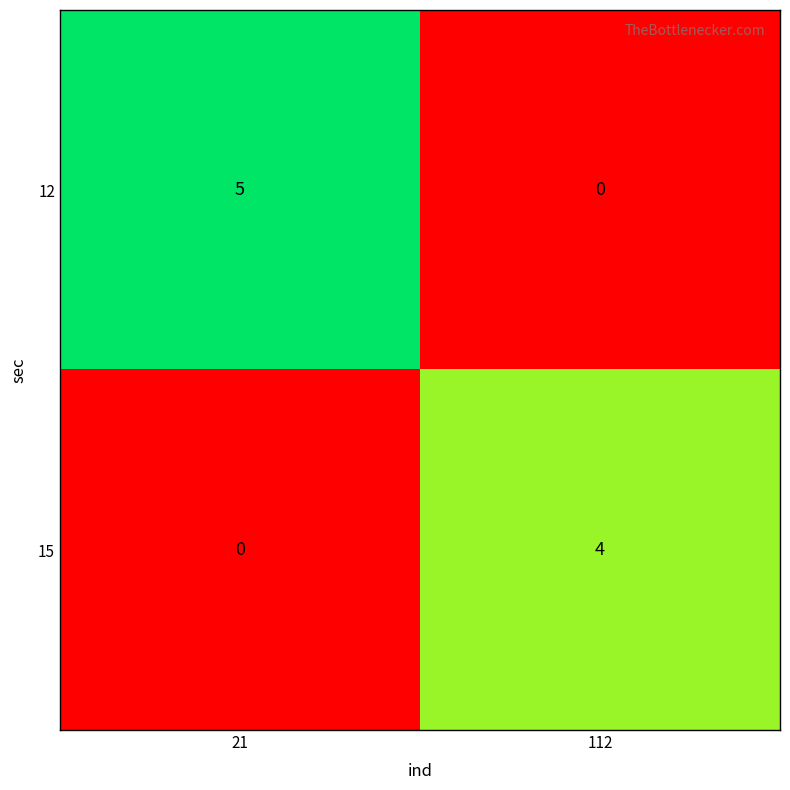

Reading right to left, extract all data points from this chart.

12: 0	5
15: 4	0